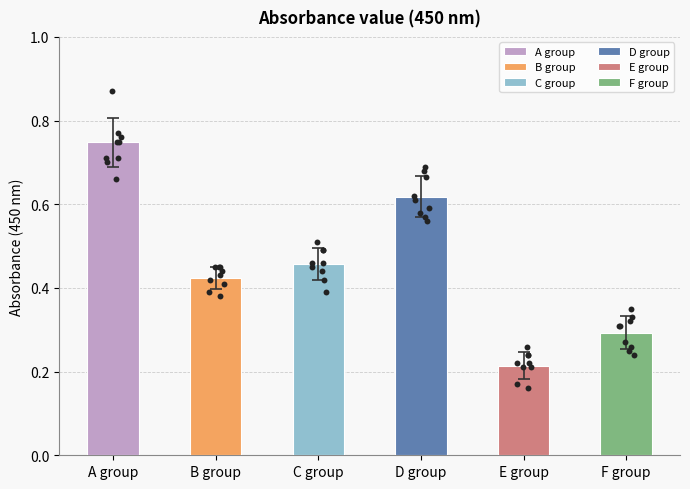

Which series has the largest total across all categories?

A group